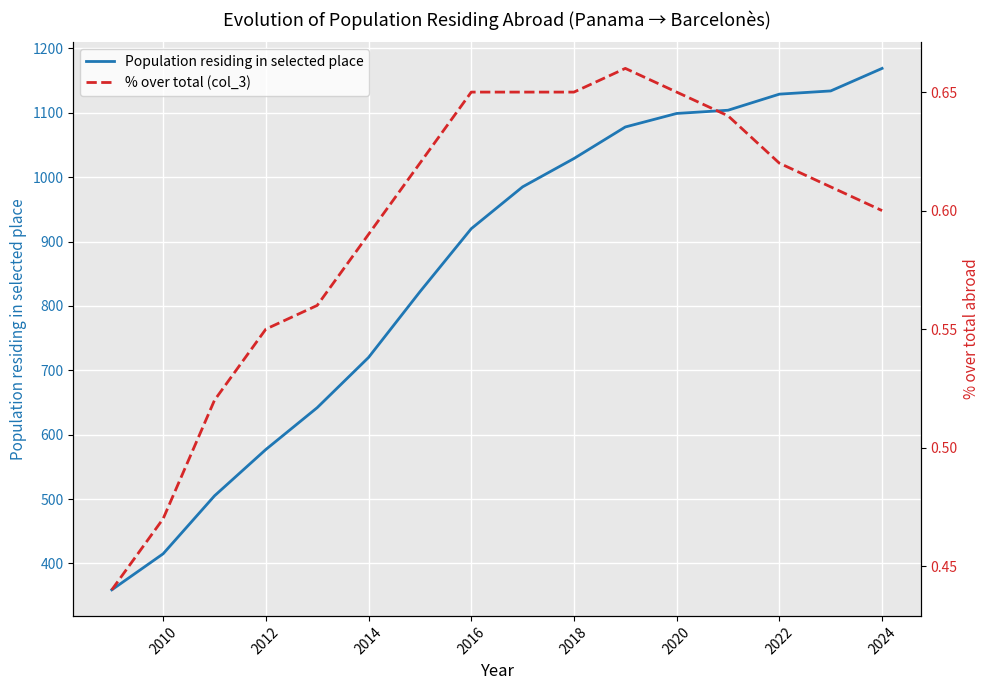

Is it true that Population residing in selected place equals 1725 at 2020?

False